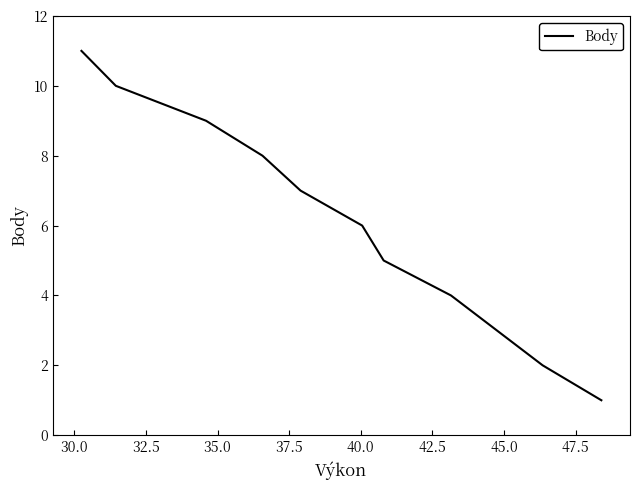

What is the difference between the maximum and minimum values?

10